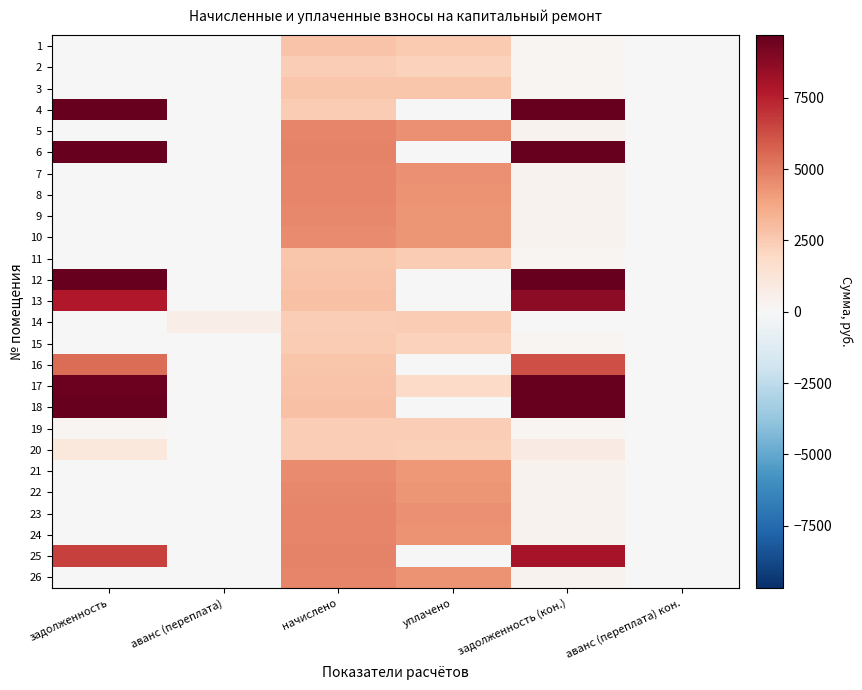

How many categories are shown in the chart?

6